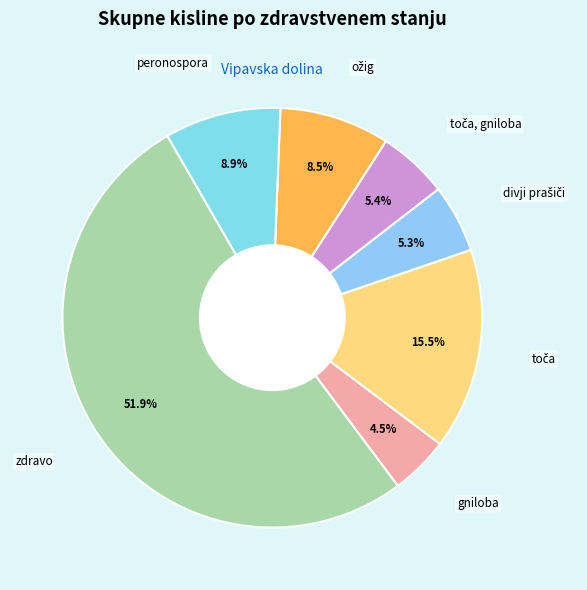

How many segments does this pie chart have?

7